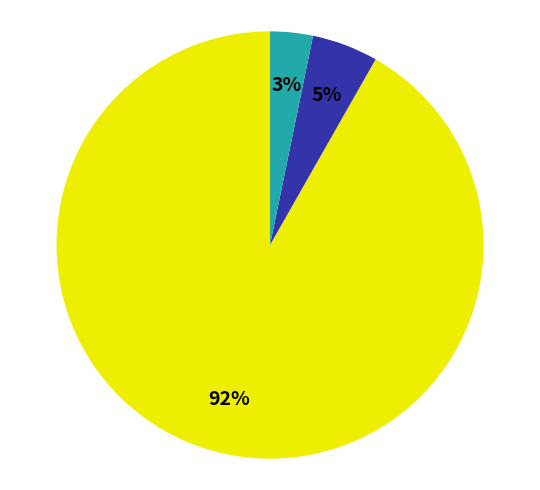

Is there any slice that represents more than half of the pie?

Yes